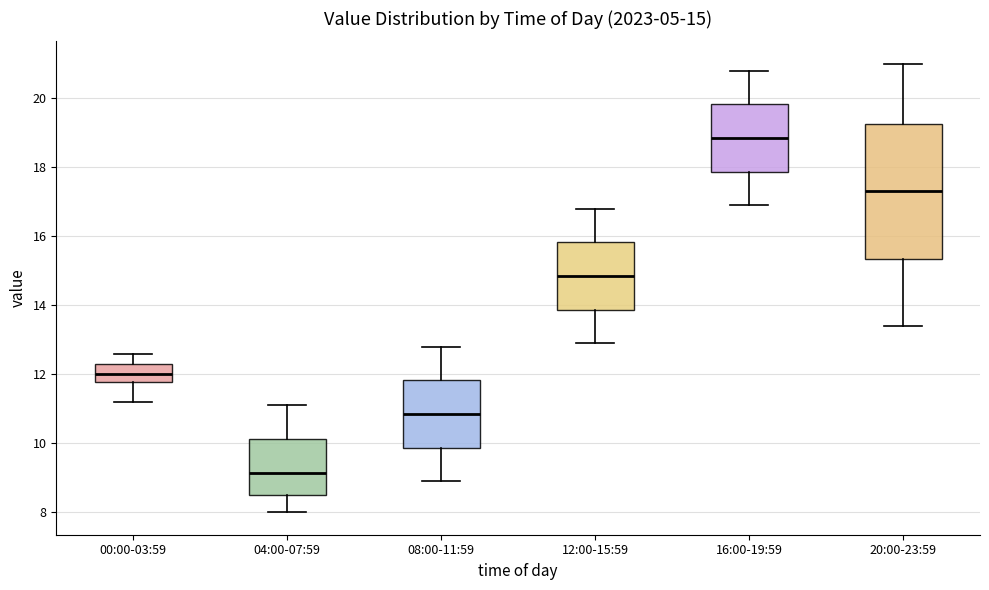

Which box has the lowest median line?

04:00-07:59